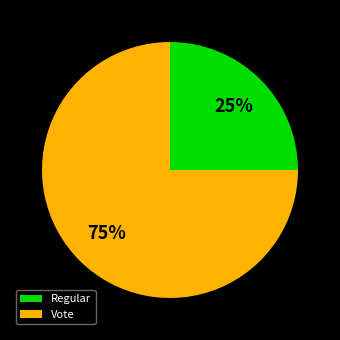

Which category has the smallest portion of the pie?

Regular